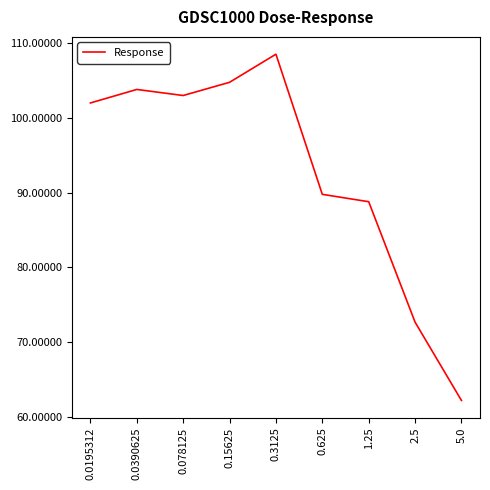

True or false: the data shows 103.8 at 0.0390625.

True